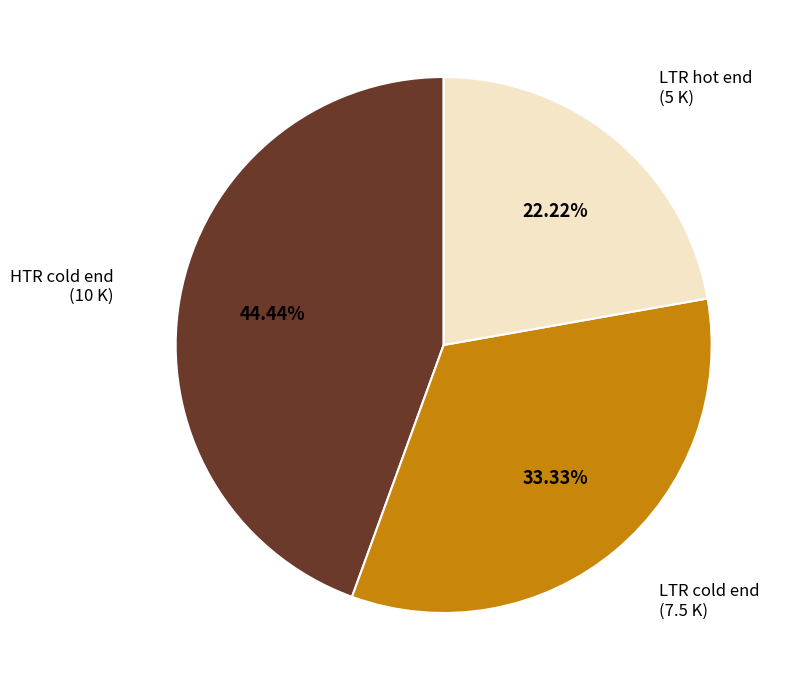

Does any single category account for the majority?

No